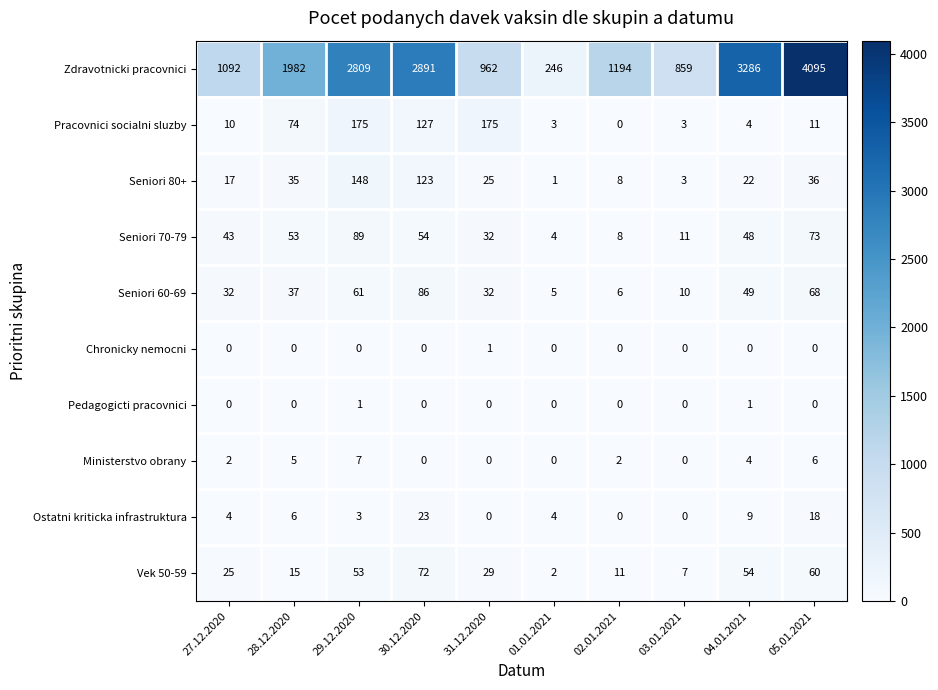

At which category does the chart reach its peak across all series?

05.01.2021